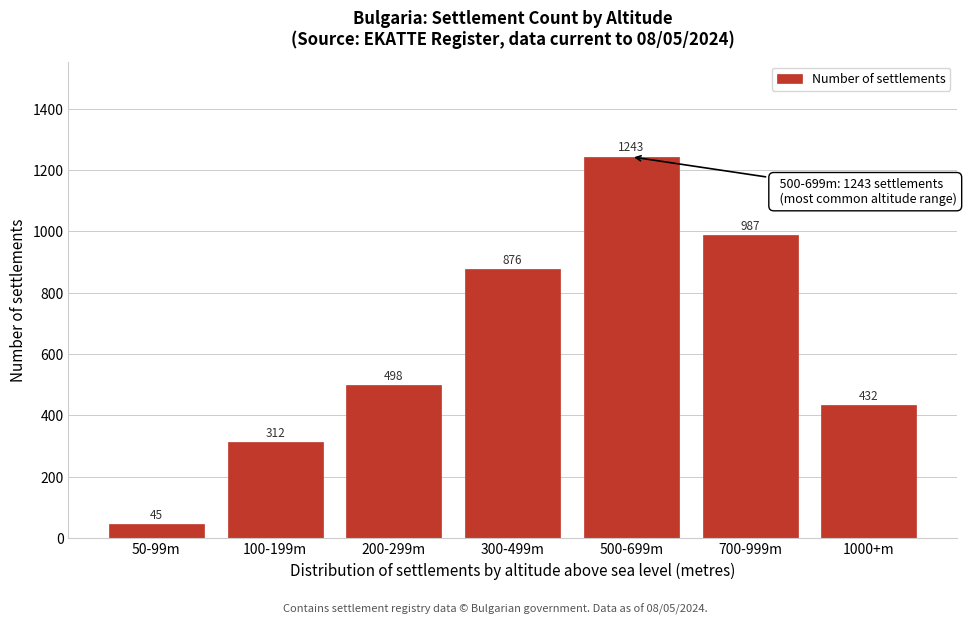

Reading left to right, what are all the values shown in this chart?

45	312	498	876	1243	987	432